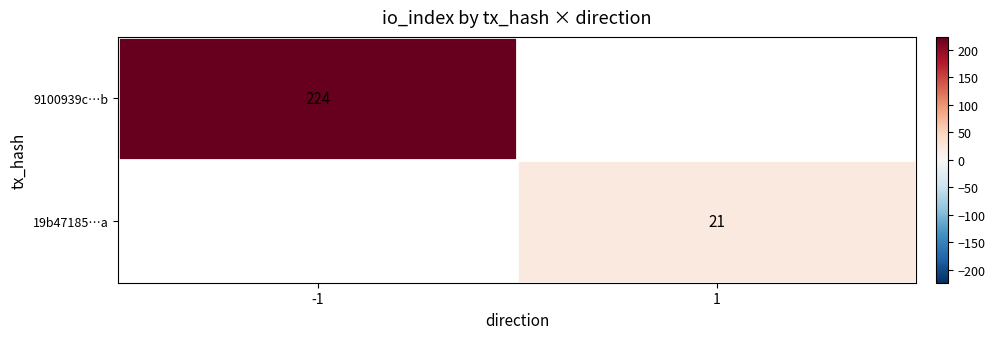

The value of 9100939c…b at -1 is 224. True or false?

True